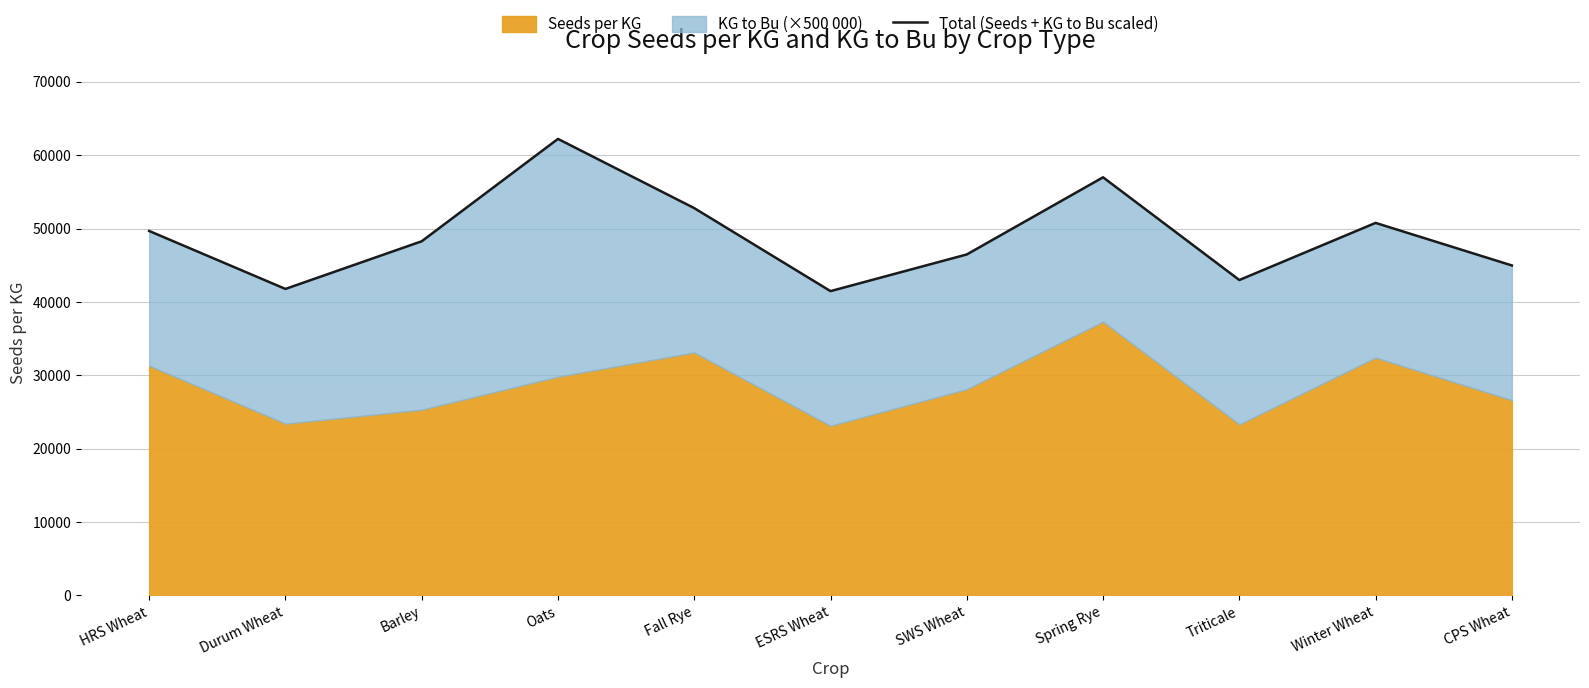

Reading right to left, list all the values displayed in this chart.

44970	50770	42985	56985	46470	41470	52785	62220	48265	41770	49670